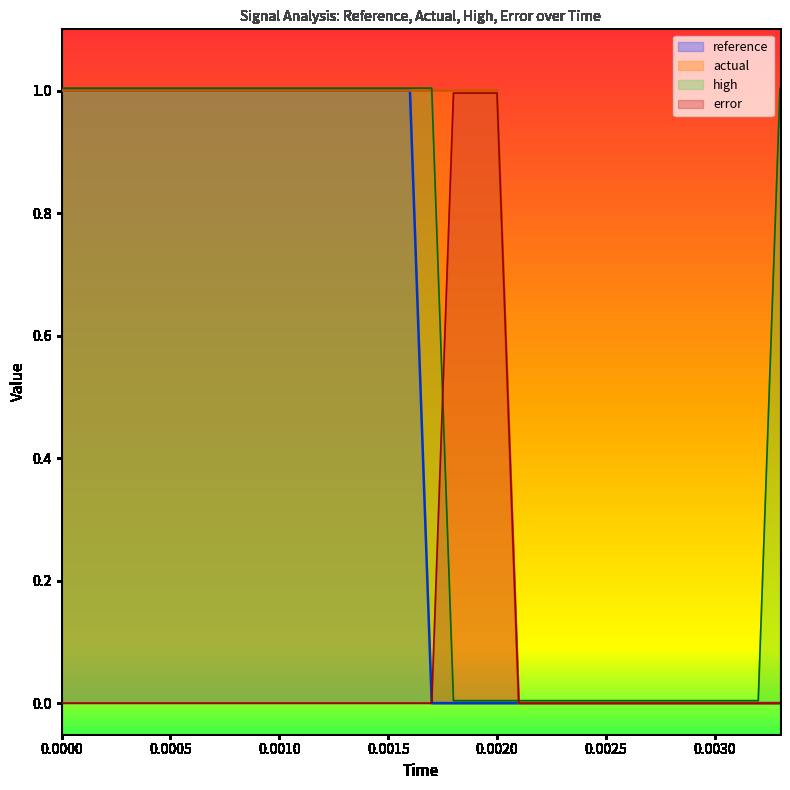

Reading right to left, what are all the values shown in this chart?

reference: 0.0	0.0	0.0	0.0	0.0	0.0	0.0	0.0	0.0	0.0	0.0	0.0	0.0	0.0	0.0	0.0	0.0	1.0	1.0	1.0	1.0	1.0	1.0	1.0	1.0	1.0	1.0	1.0	1.0	1.0	1.0	1.0	1.0	1.0
actual: 0.0	0.0	0.0	0.0	0.0	0.0	0.0	0.0	0.0	0.0	0.0	0.0	0.0	1.0	1.0	1.0	1.0	1.0	1.0	1.0	1.0	1.0	1.0	1.0	1.0	1.0	1.0	1.0	1.0	1.0	1.0	1.0	1.0	1.0
high: 1.0	0.0	0.0	0.0	0.0	0.0	0.0	0.0	0.0	0.0	0.0	0.0	0.0	0.0	0.0	0.0	1.0	1.0	1.0	1.0	1.0	1.0	1.0	1.0	1.0	1.0	1.0	1.0	1.0	1.0	1.0	1.0	1.0	1.0
error: 0.0	0.0	0.0	0.0	0.0	0.0	0.0	0.0	0.0	0.0	0.0	0.0	0.0	1.0	1.0	1.0	0.0	0.0	0.0	0.0	0.0	0.0	0.0	0.0	0.0	0.0	0.0	0.0	0.0	0.0	0.0	0.0	0.0	0.0